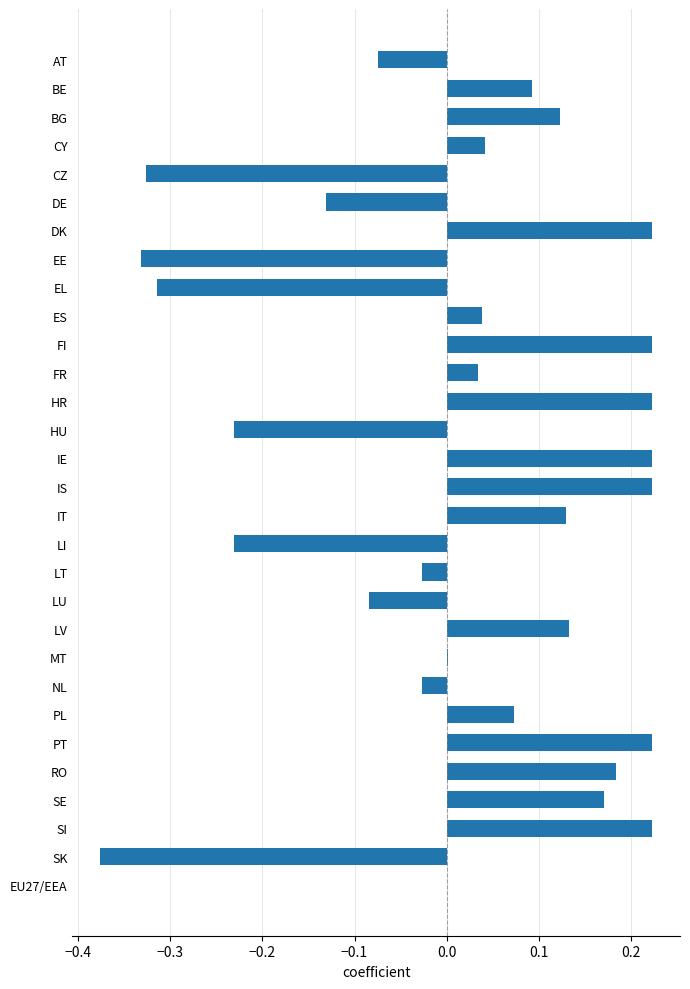

Is it true that the value at EU27/EEA is -0.4?

False